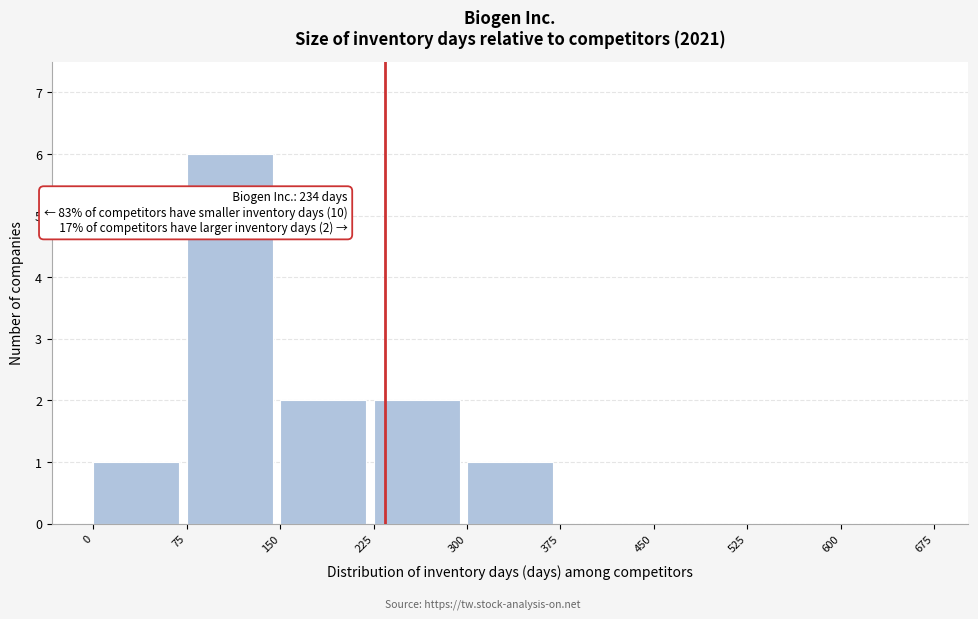

Over which range of the x-axis is the bar tallest?

75 to 150